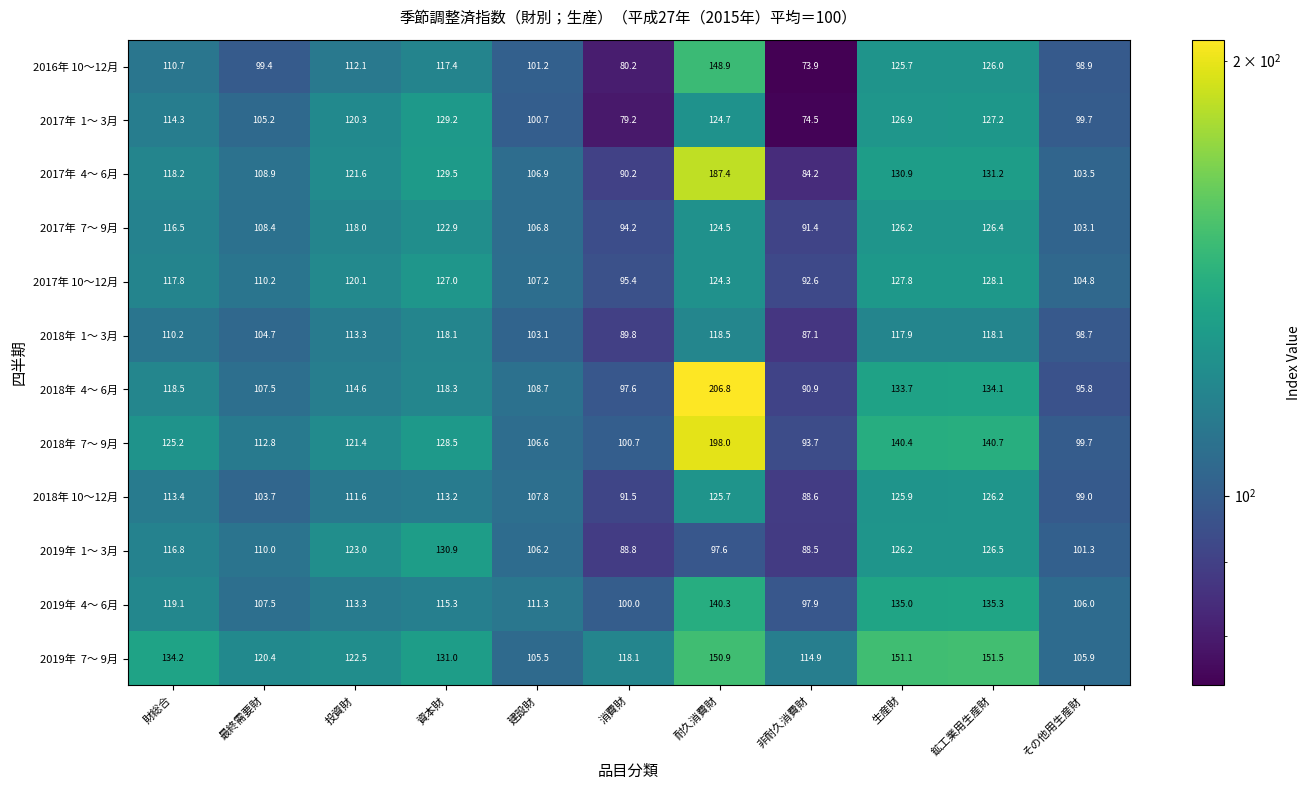

Where does the 2018年 10～12月 series first go above 111?

財総合